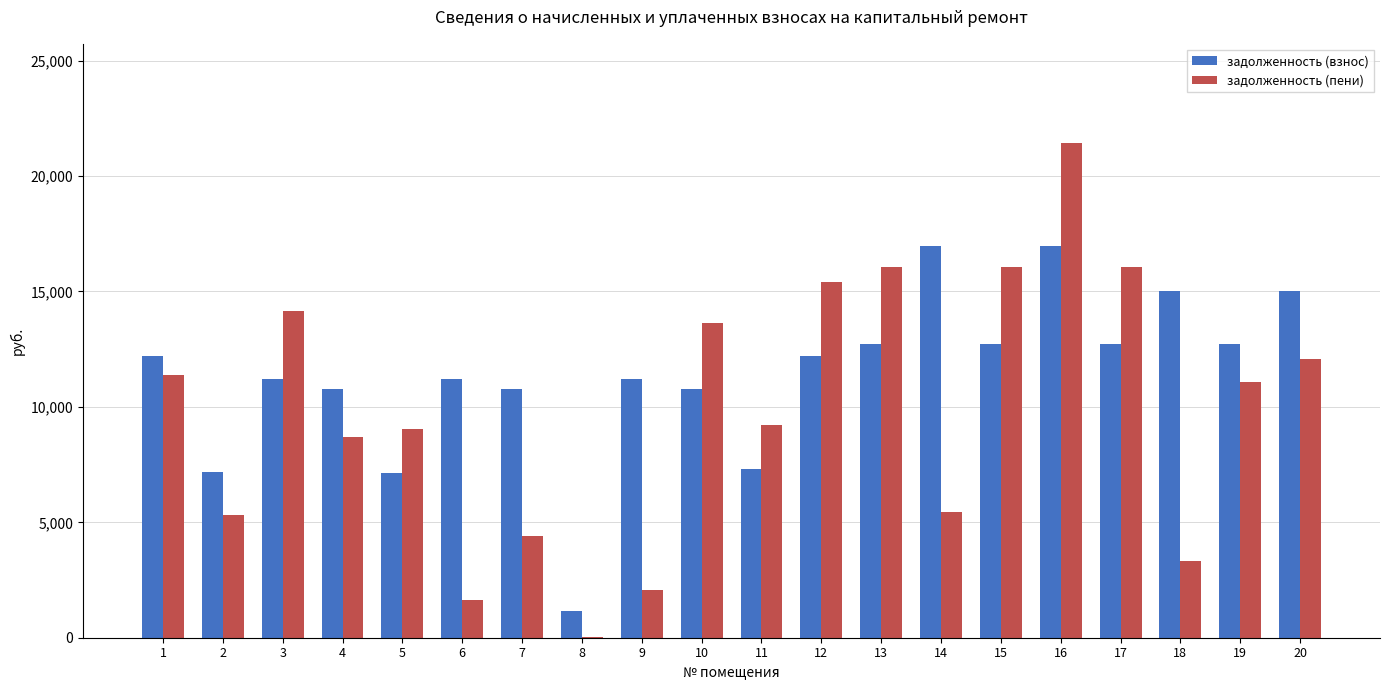

Is it true that задолженность (пени) equals 9030.6 at 5?

True